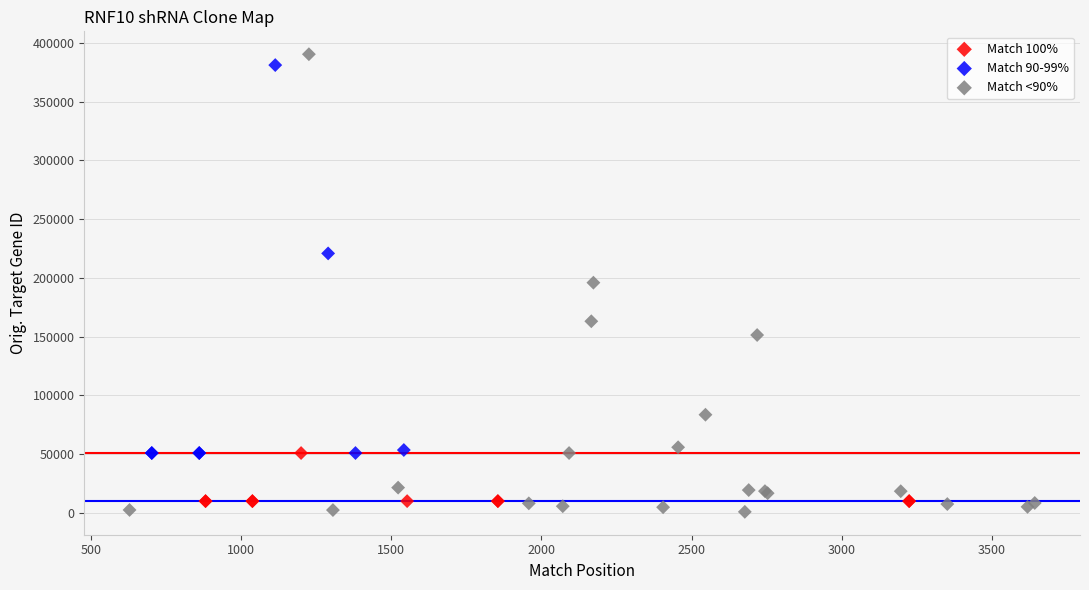

Which series has the largest Y range (max minus min)?

Match <90%